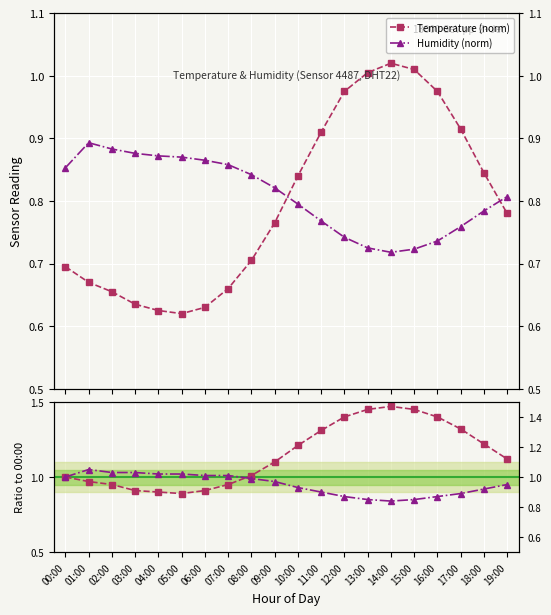

What is the label of the 12th point from the right?

08:00